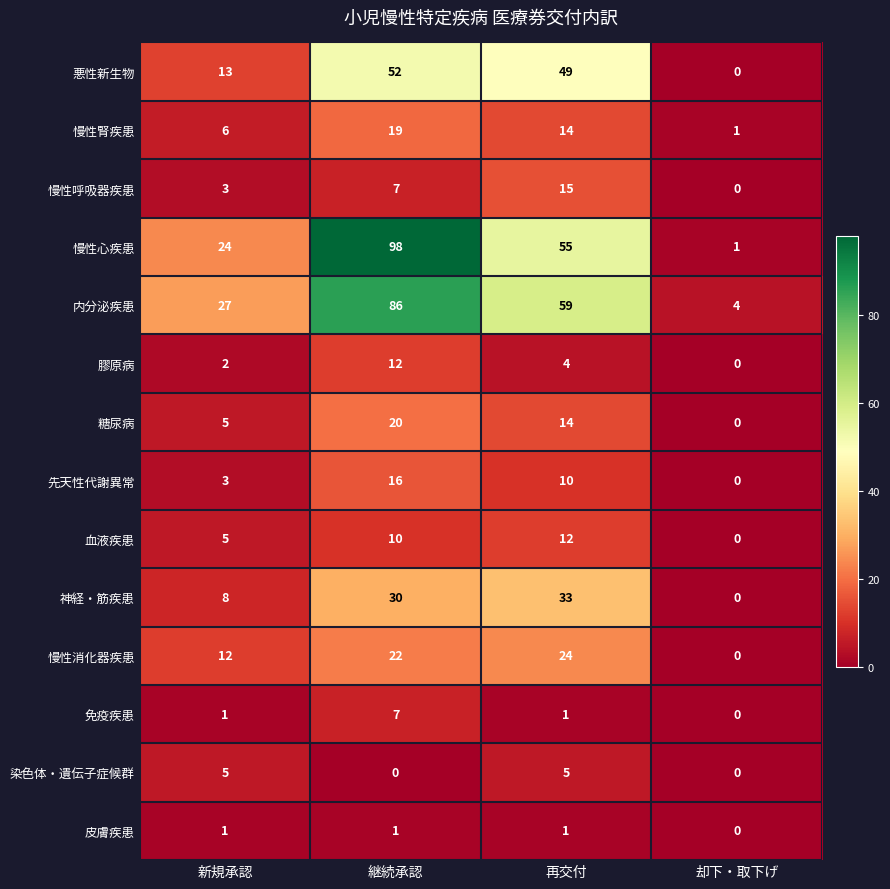

Which series has the widest spread of values?

慢性心疾患